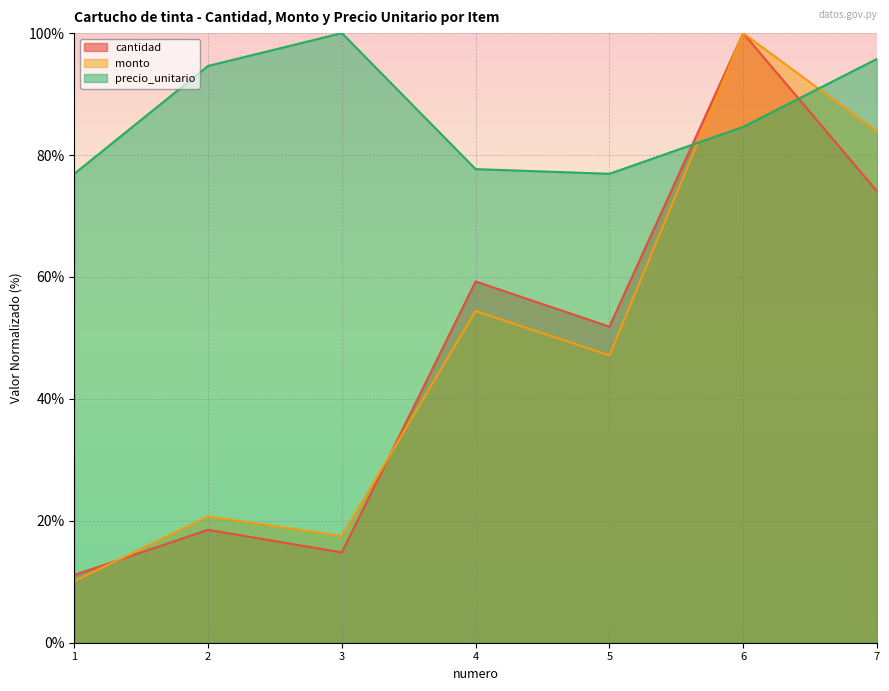

Which series changed the most between 4 and 7?

monto